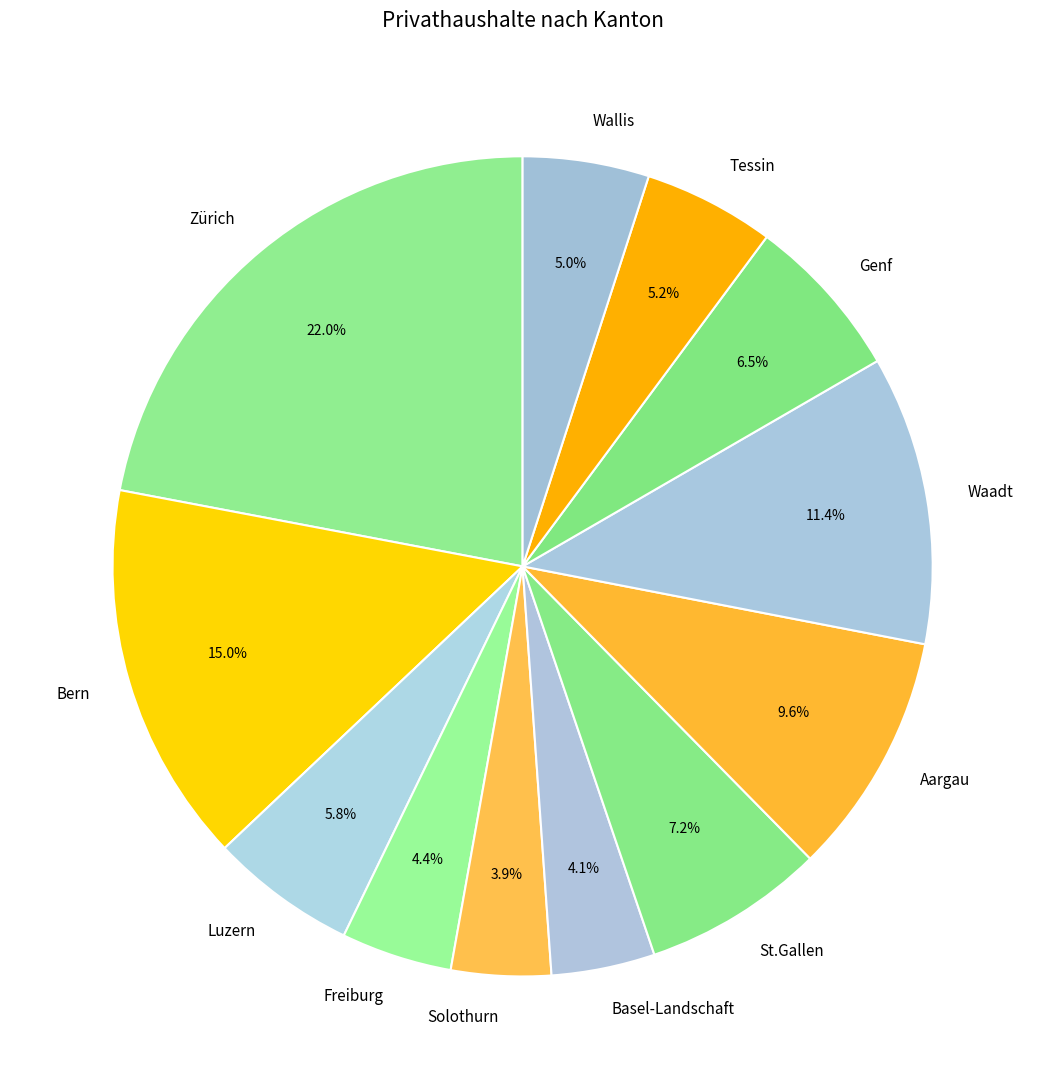

Which slice is the largest?

Zürich